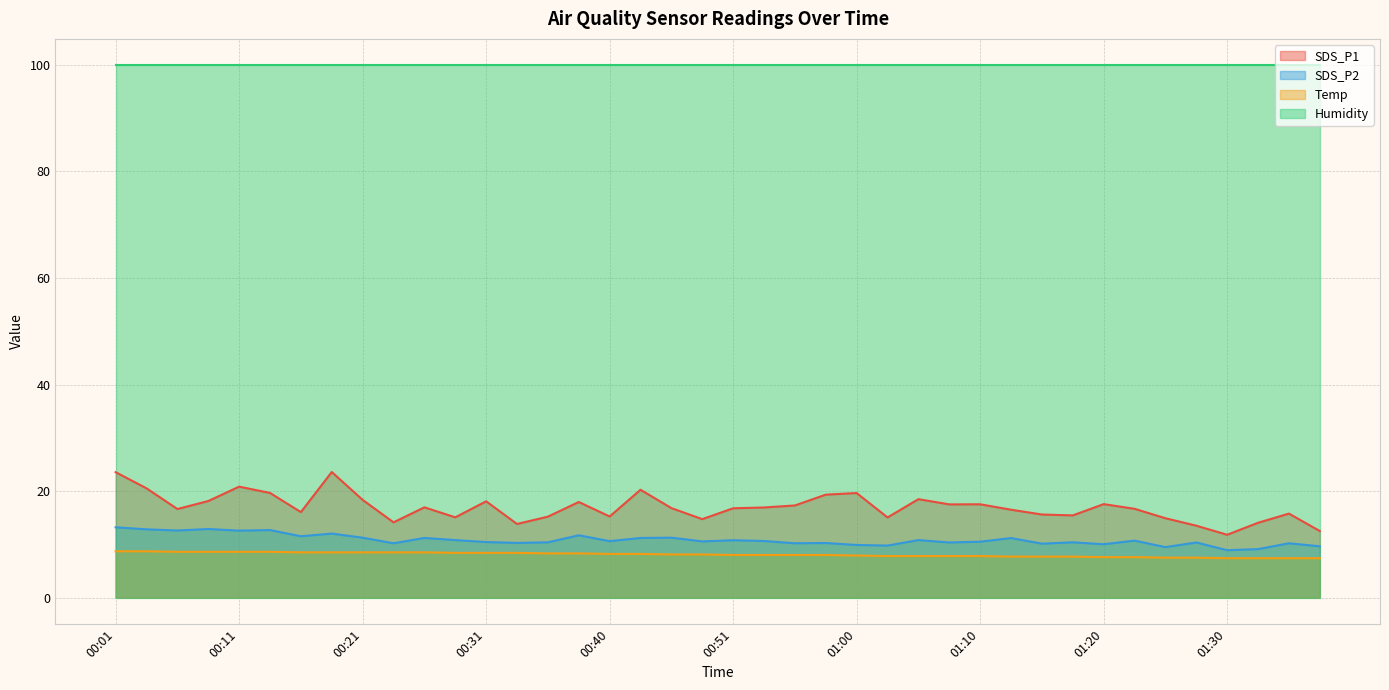

What are all the series names shown in the legend?

SDS_P1, SDS_P2, Temp, Humidity